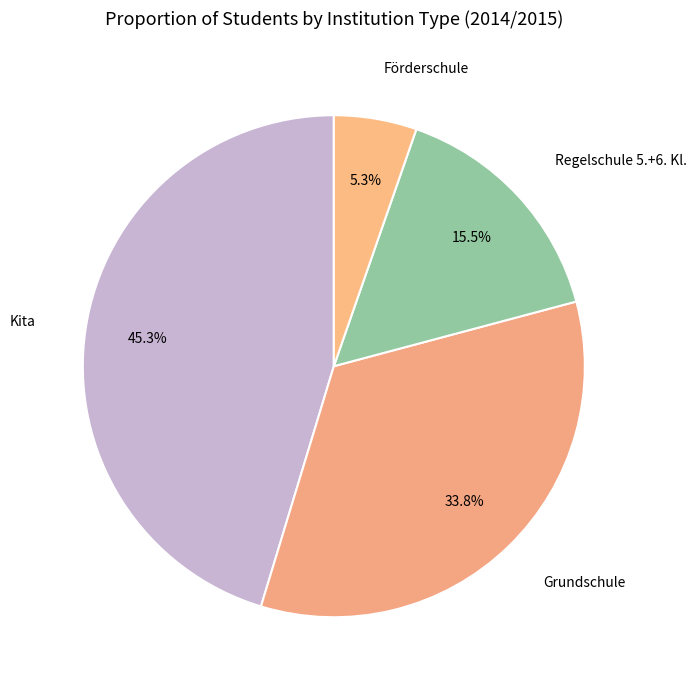

What is the smallest slice in the pie chart?

Förderschule